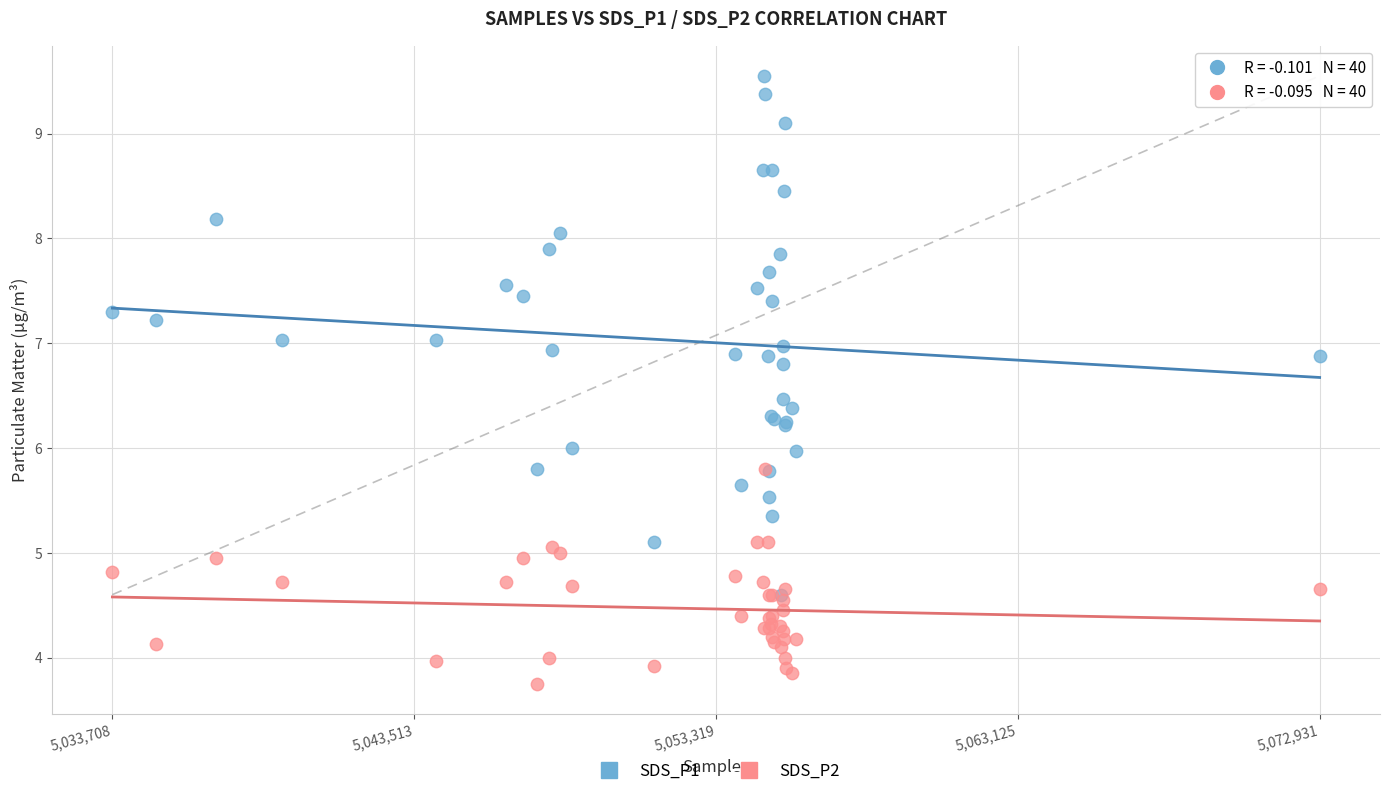

Which series has the widest spread of Y values?

SDS_P1